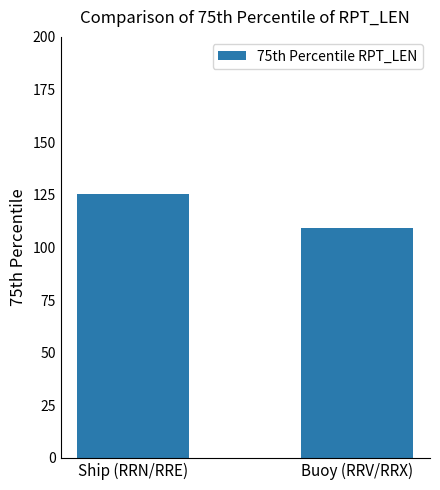

What is the label of the 1st bar from the right?

Buoy (RRV/RRX)